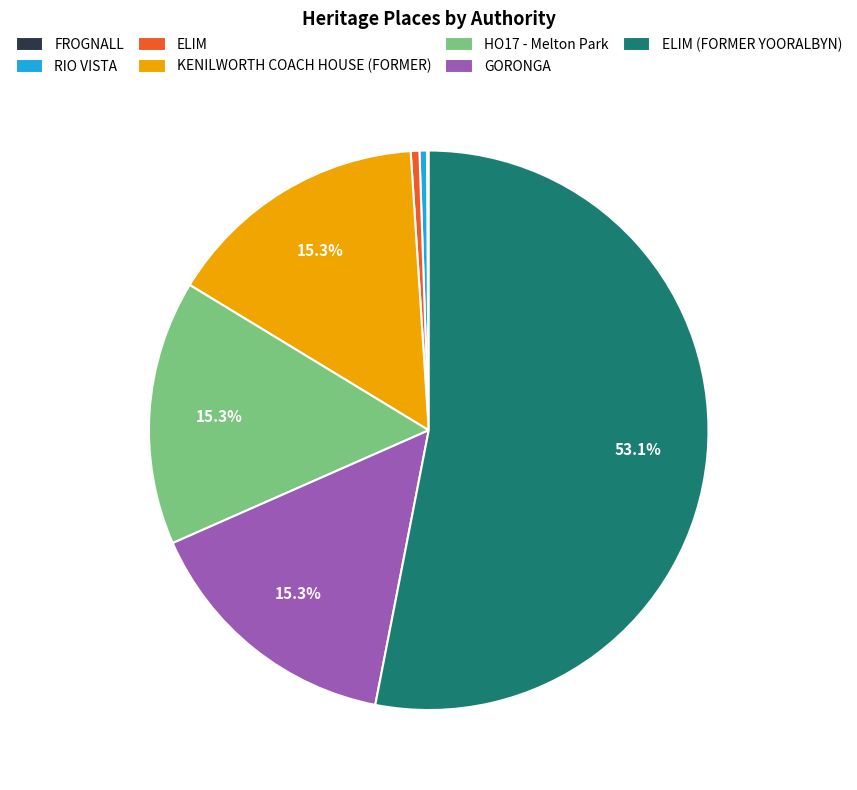

Between GORONGA and RIO VISTA, which is larger?

GORONGA